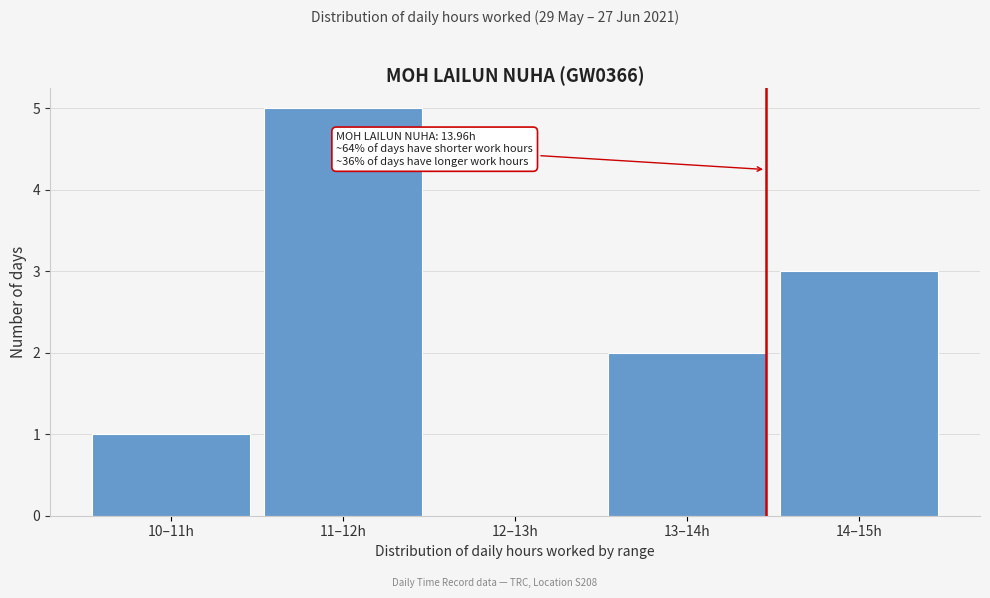

Reading left to right, extract all data points from this chart.

10–11h=1	11–12h=5	12–13h=0	13–14h=2	14–15h=3